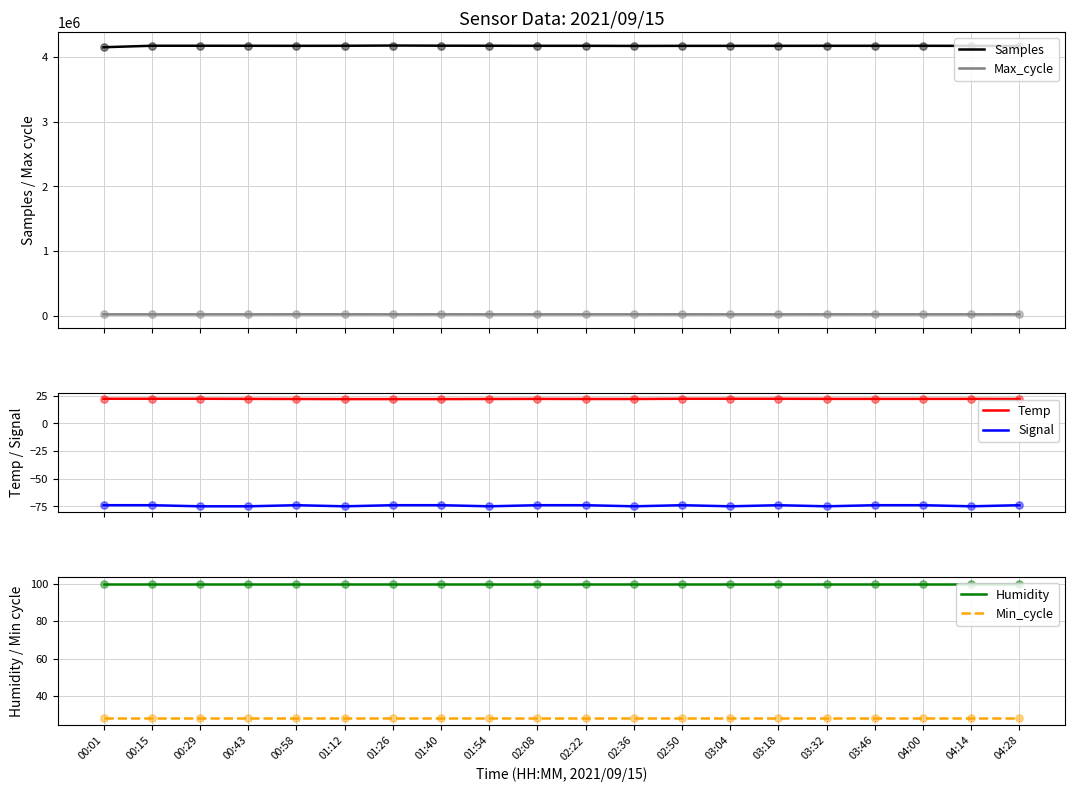

Which series reaches the minimum Y coordinate?

Signal